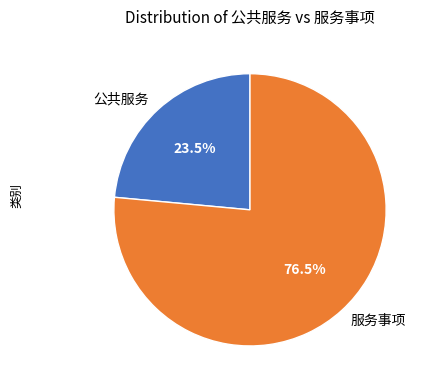

Does any single category account for the majority?

Yes